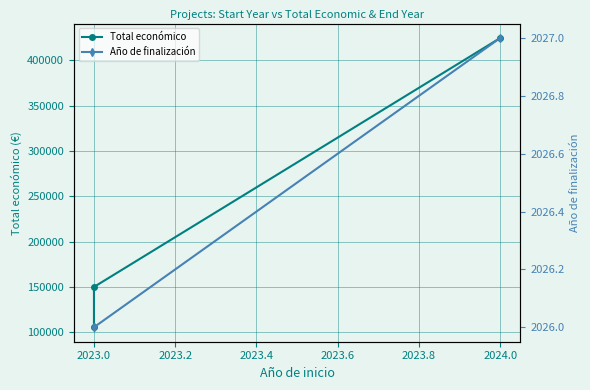

List the series in order of their peak value, lowest first.

Año de finalización, Total económico